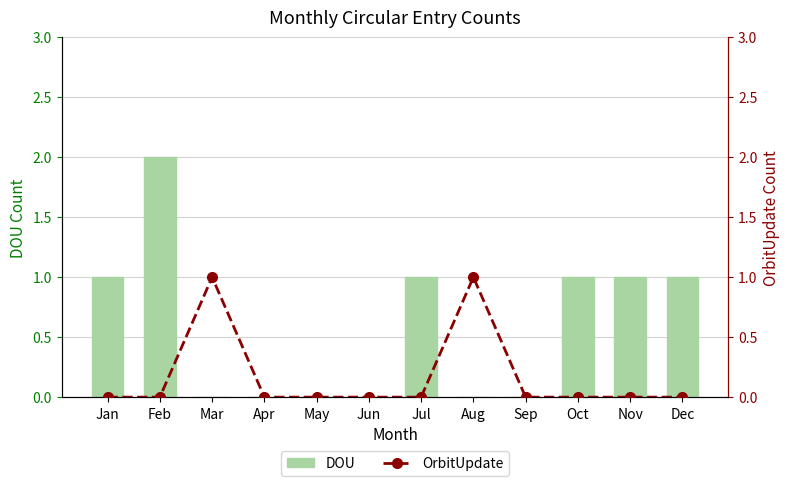

How many categories are shown in the chart?

12